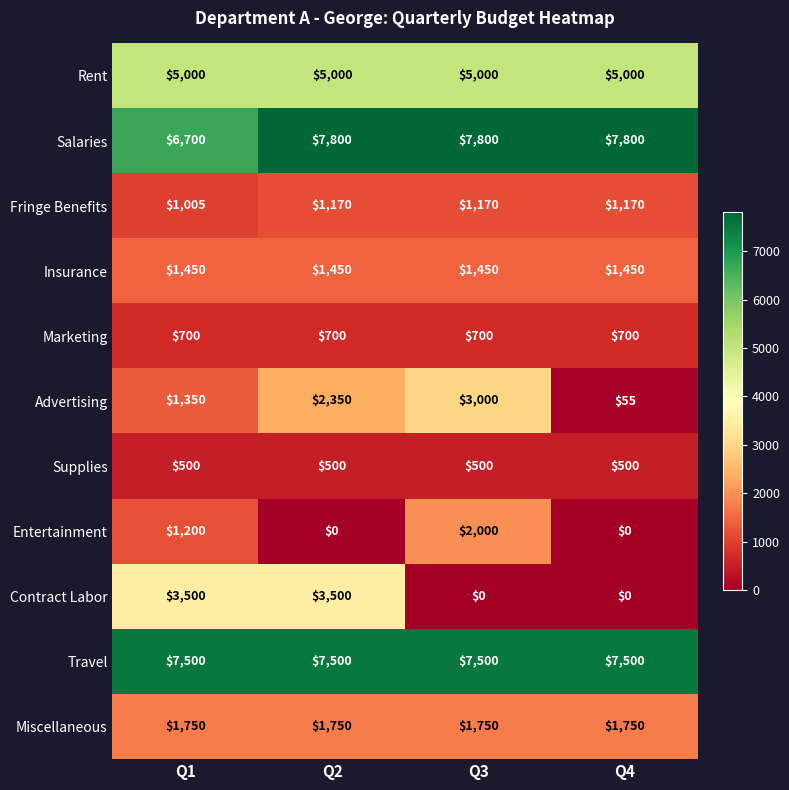

List the series in order of their peak value, lowest first.

Supplies, Marketing, Fringe Benefits, Insurance, Miscellaneous, Entertainment, Advertising, Contract Labor, Rent, Travel, Salaries